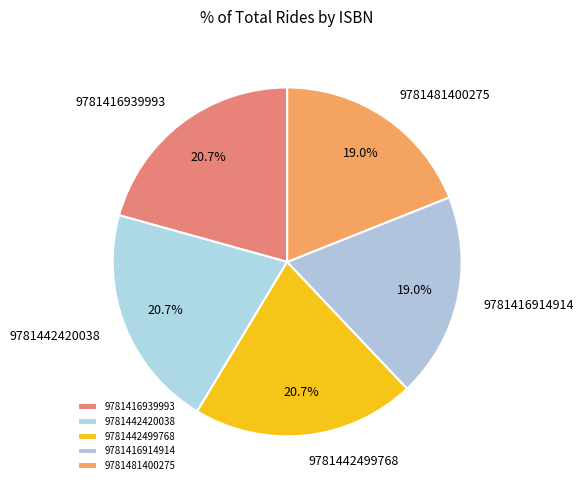

Does 9781442499768 account for over 50% of the chart?

No